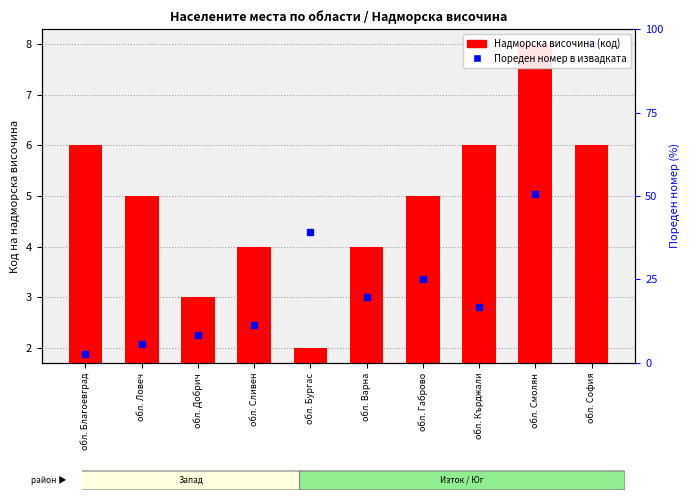

What is the difference between the maximum and minimum values?

6.0